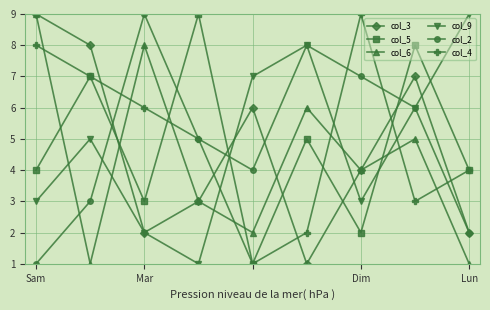

What is the maximum value shown in the chart?

9